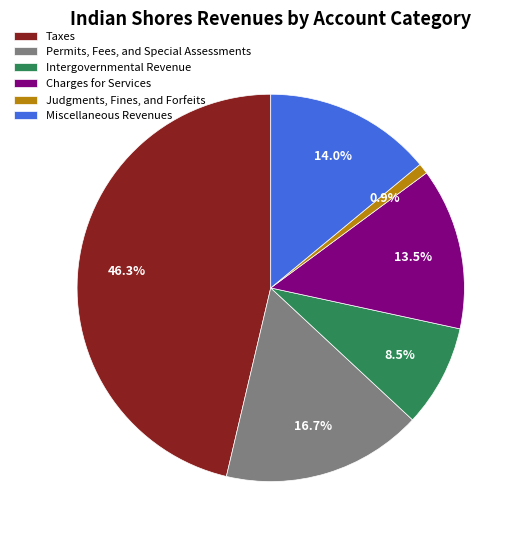

To the nearest percent, what is the average slice percentage?

17%